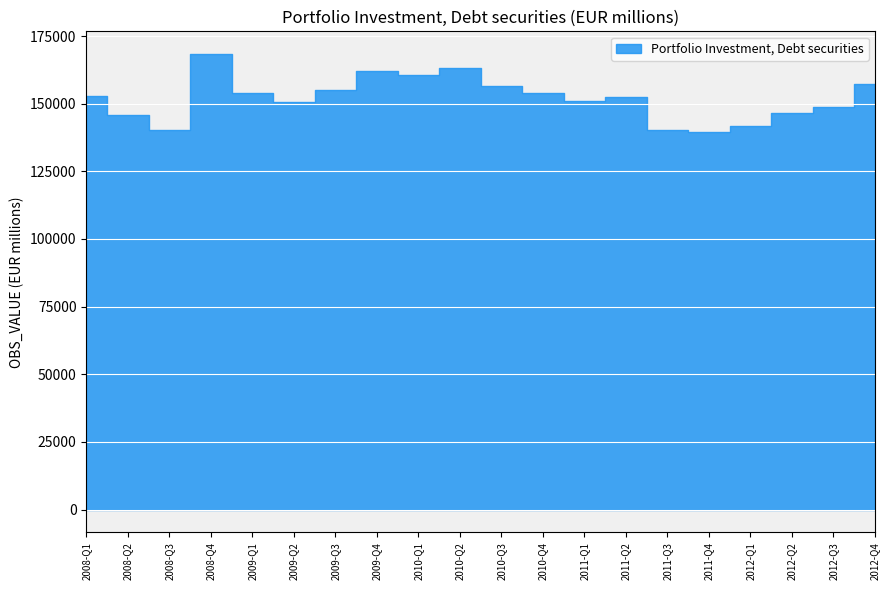

What is the label of the 18th point from the left?

2012-Q2